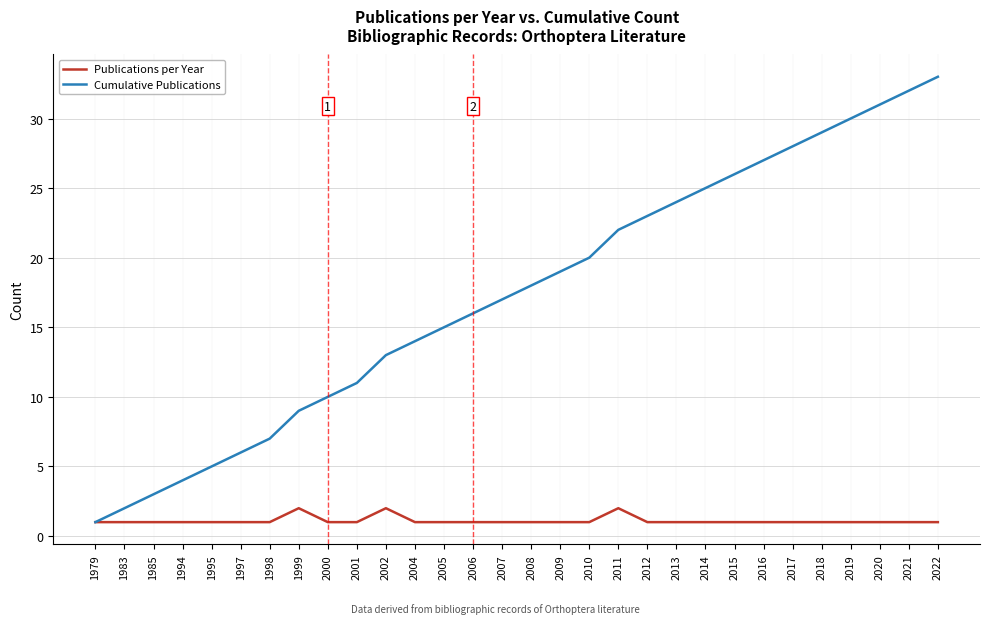

List the series in order of their overall mean, highest first.

Cumulative Publications, Publications per Year